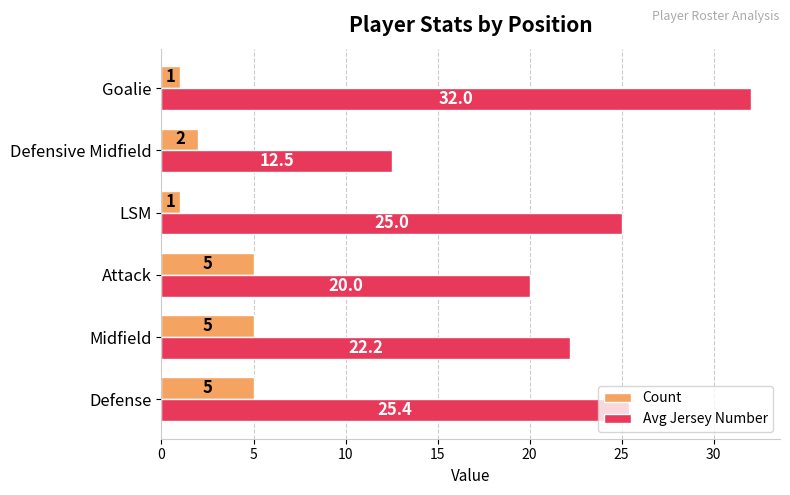

Between Midfield and Defensive Midfield, which series saw the biggest shift?

Avg Jersey Number